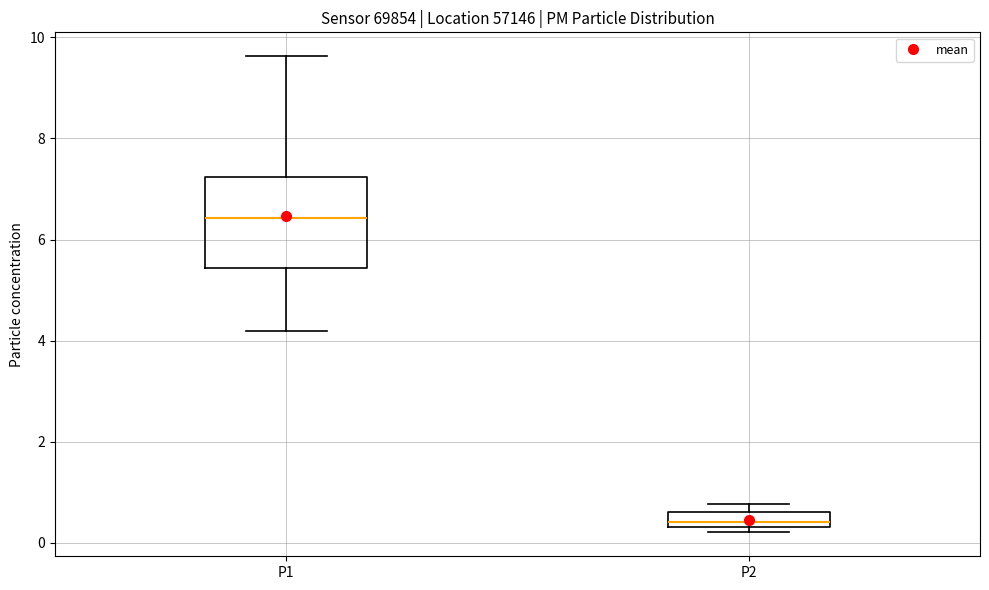

Which box has the lowest median line?

P2